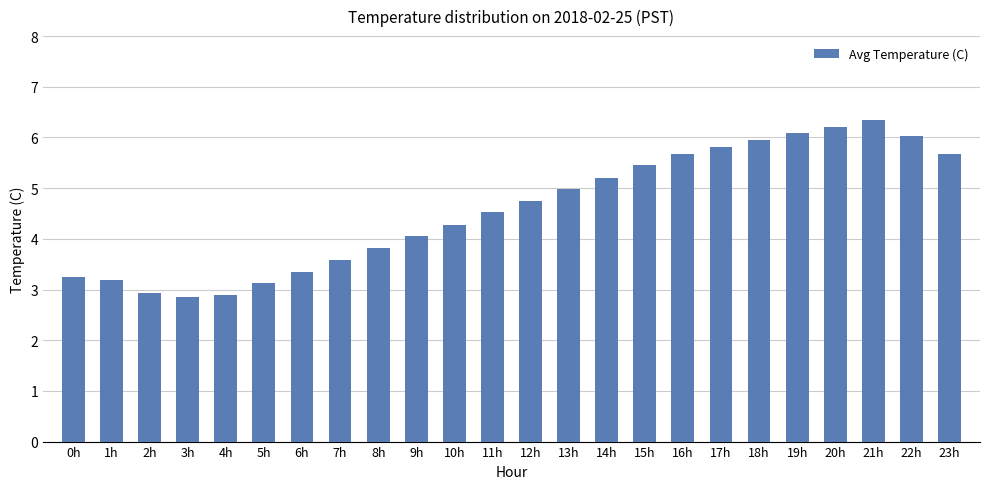

What is the change in value from 5h to 12h?

+1.6